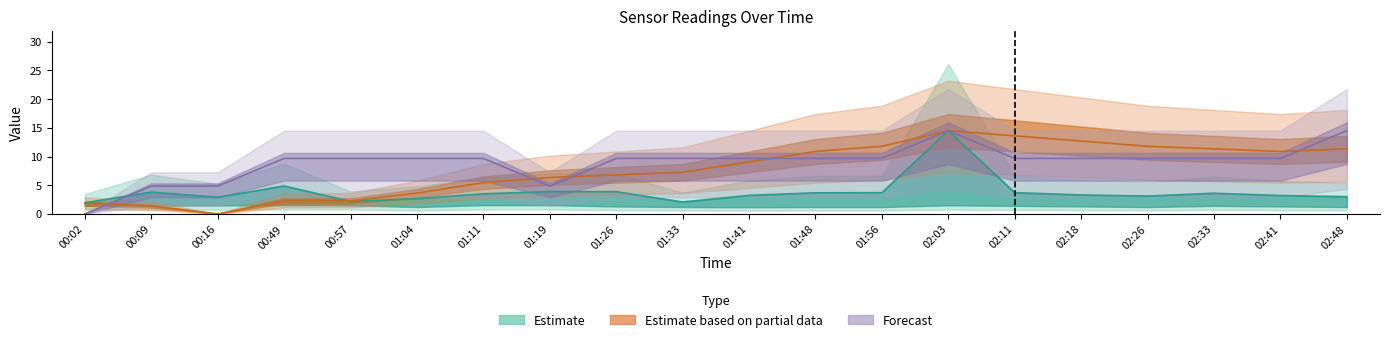

Where does the Temp series first go above 9?

00:49